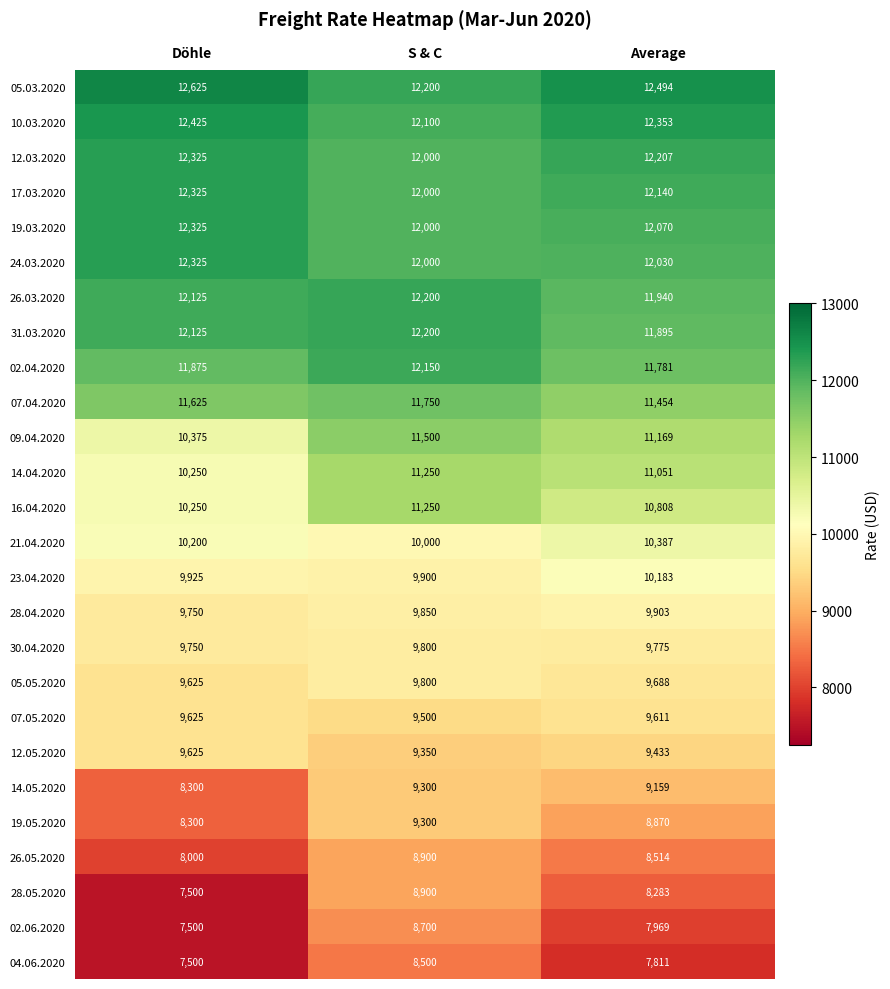

Count the 17.03.2020 values in the range 12000 to 12325.

3